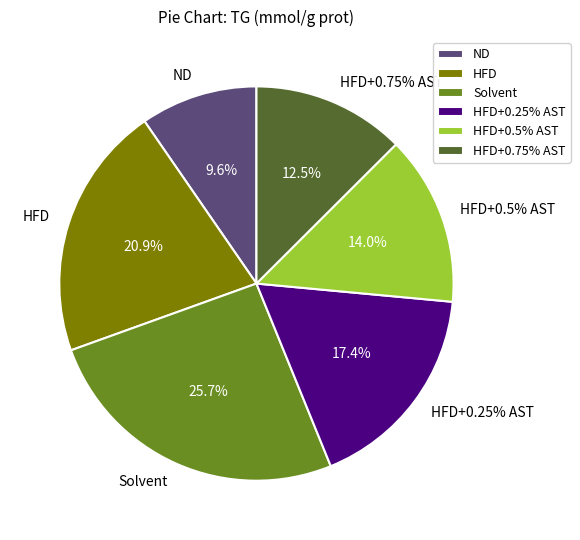

Which category has the smallest portion of the pie?

ND